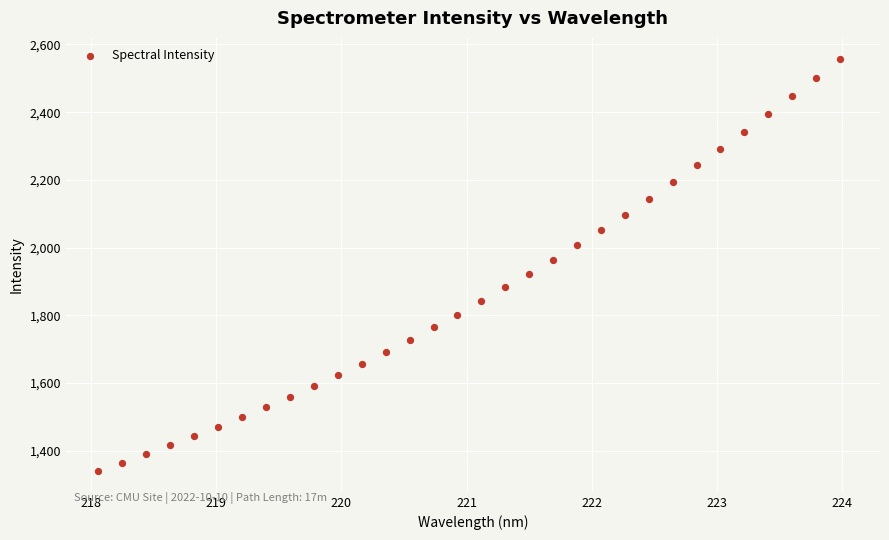

What is the range of X values (max minus min)?

5.9